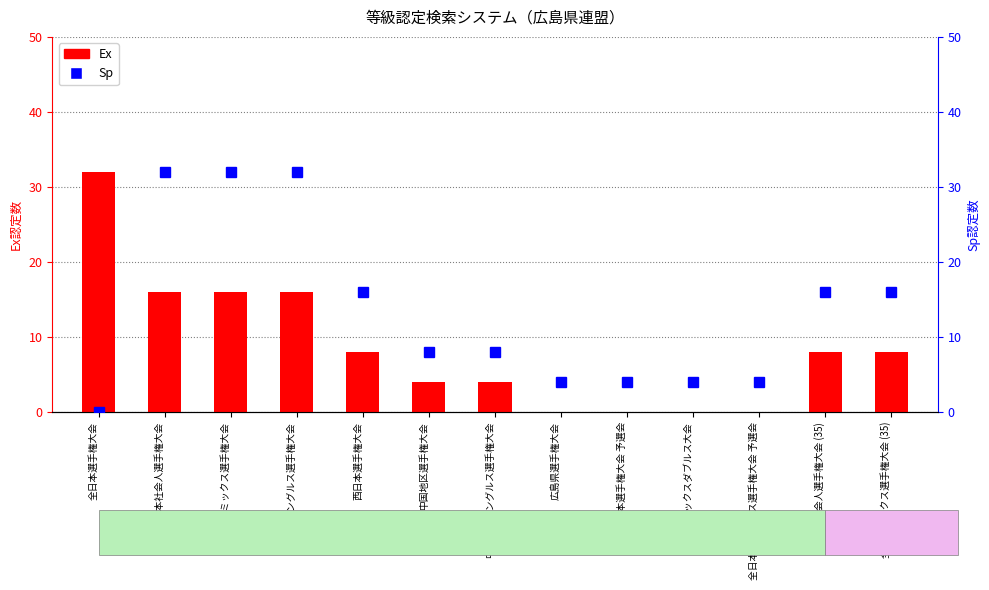

What is the label of the 12th bar from the left?

全日本社会人選手権大会 (35)